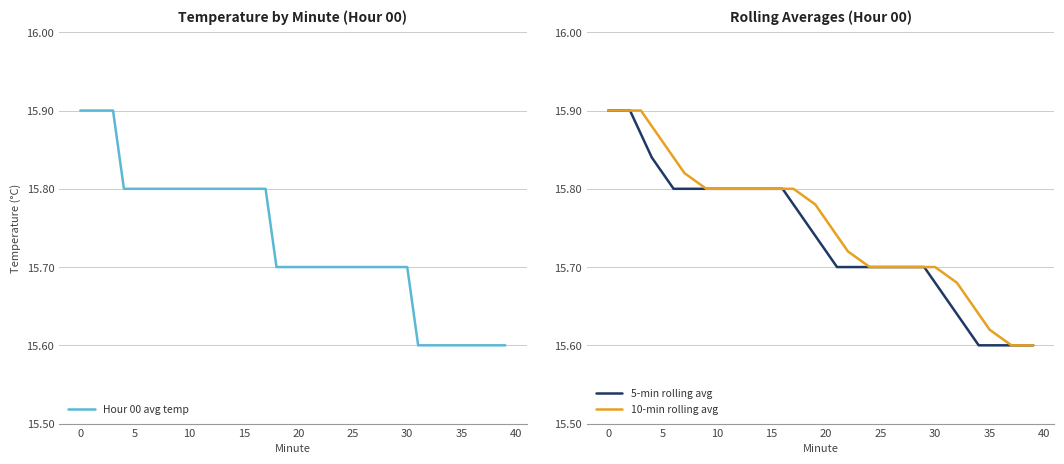

True or false: 10-min rolling avg and Hour 00 avg temp intersect in this chart.

False